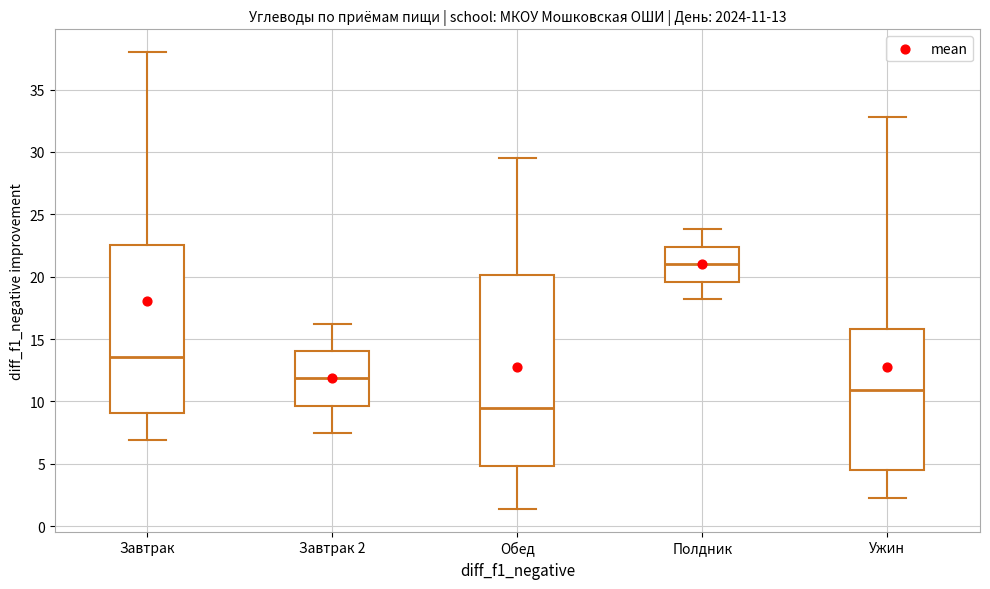

Comparing the boxes themselves (not the whiskers), which one is the tallest?

Обед